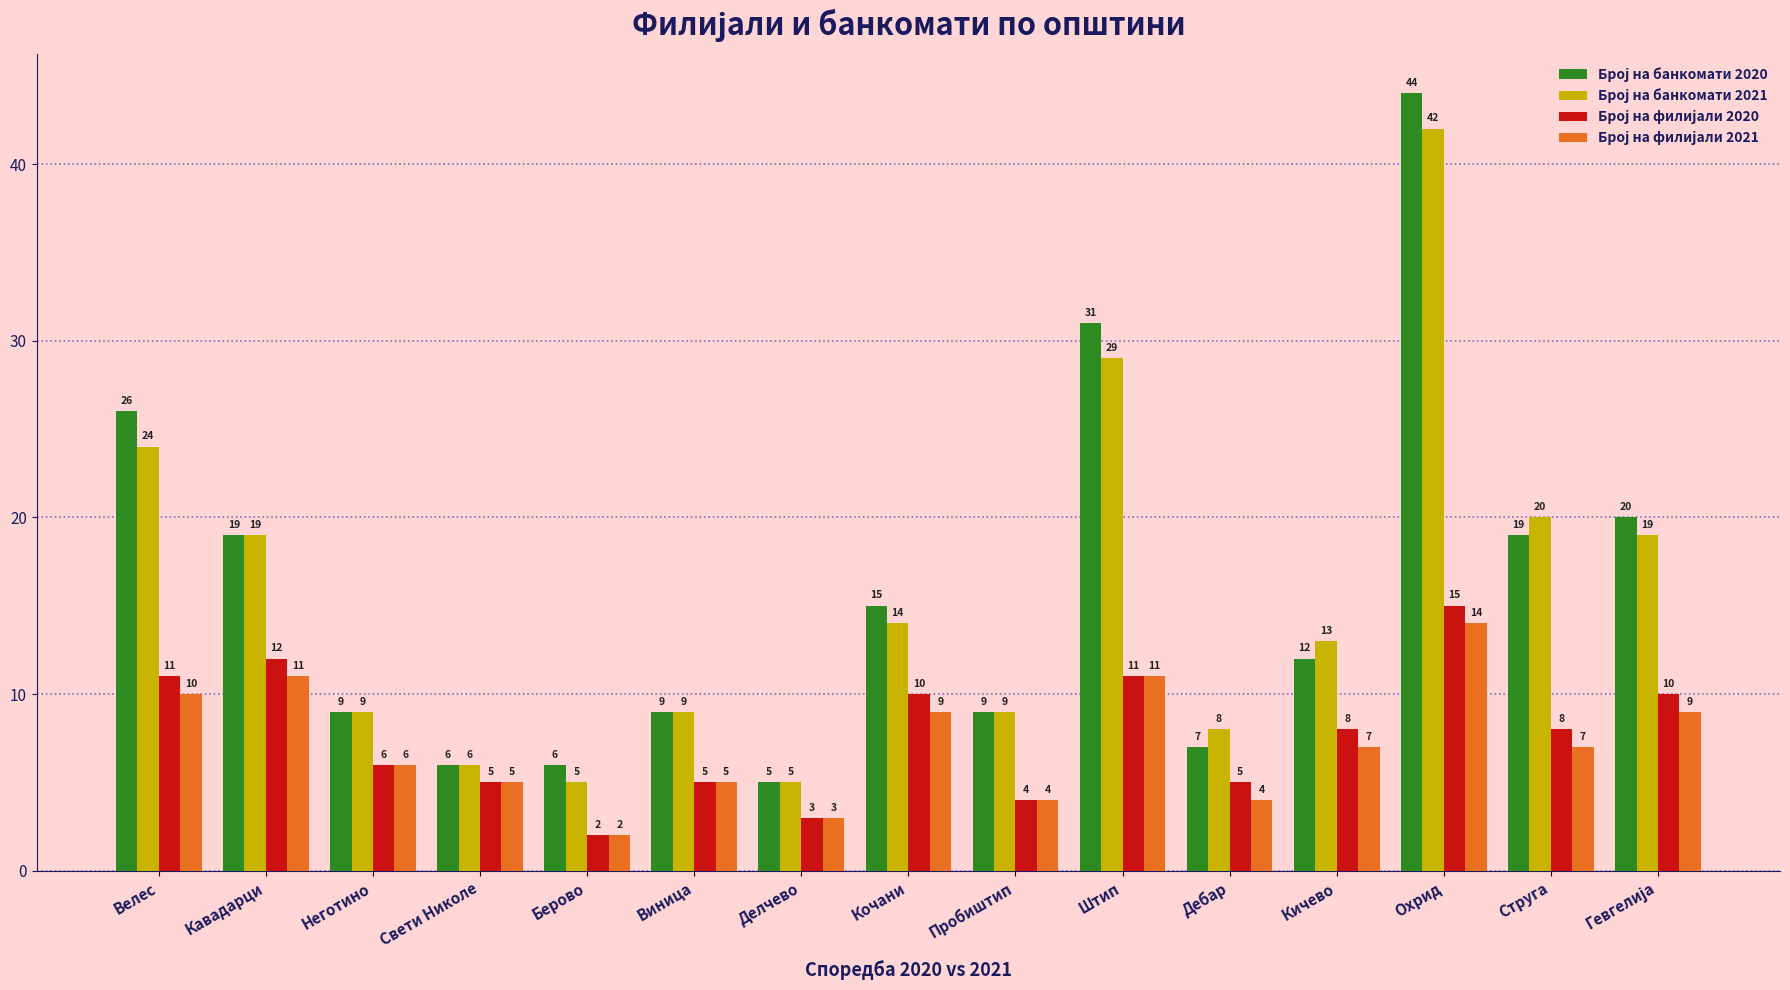

What is the maximum value shown in the chart?

44